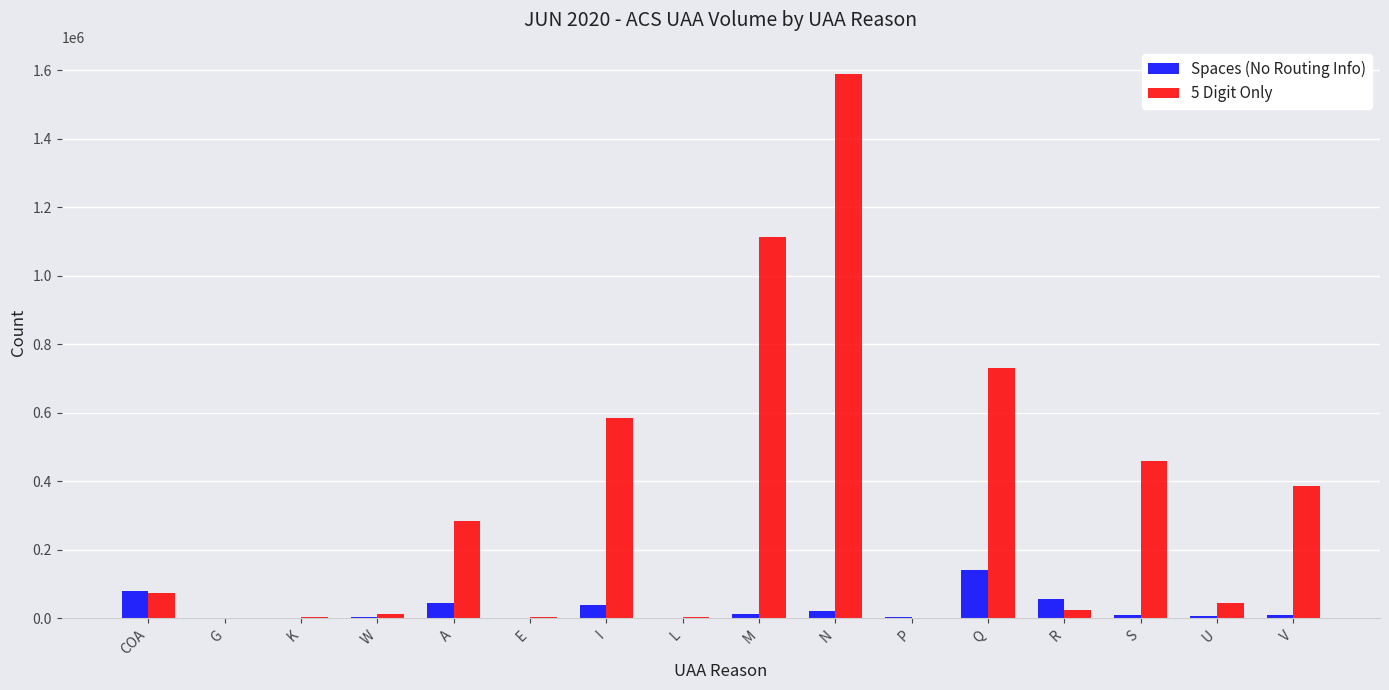

Which category has the highest value across all series?

N